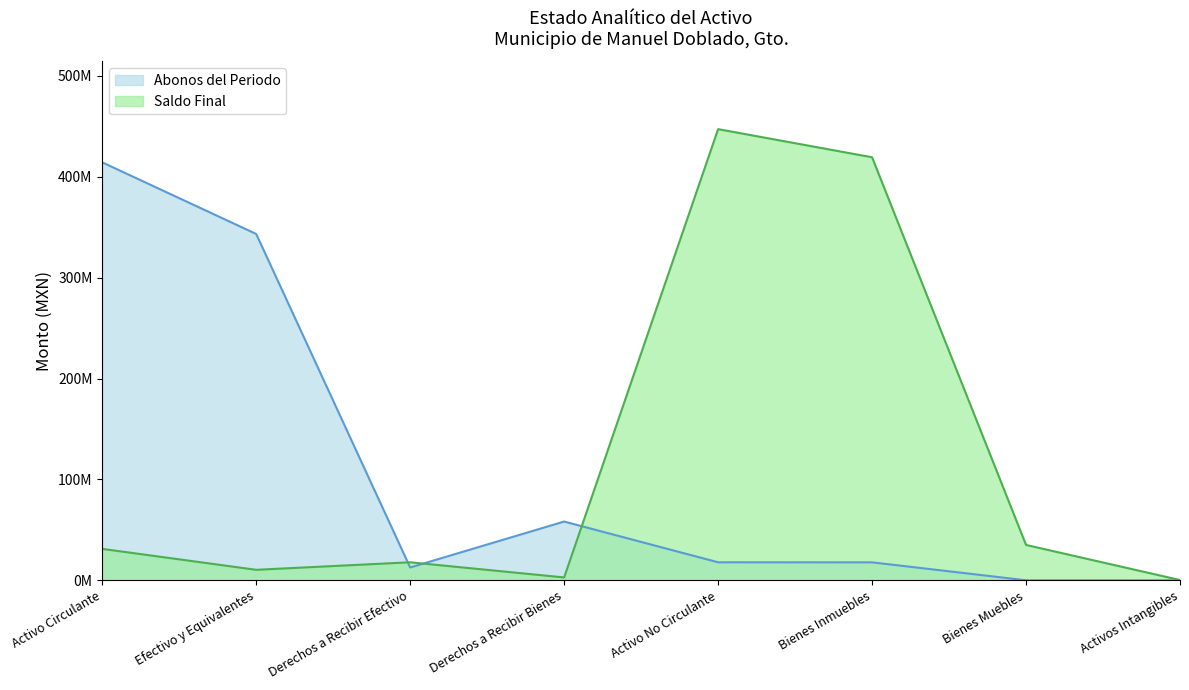

What is the label of the 6th point from the right?

Derechos a Recibir Efectivo